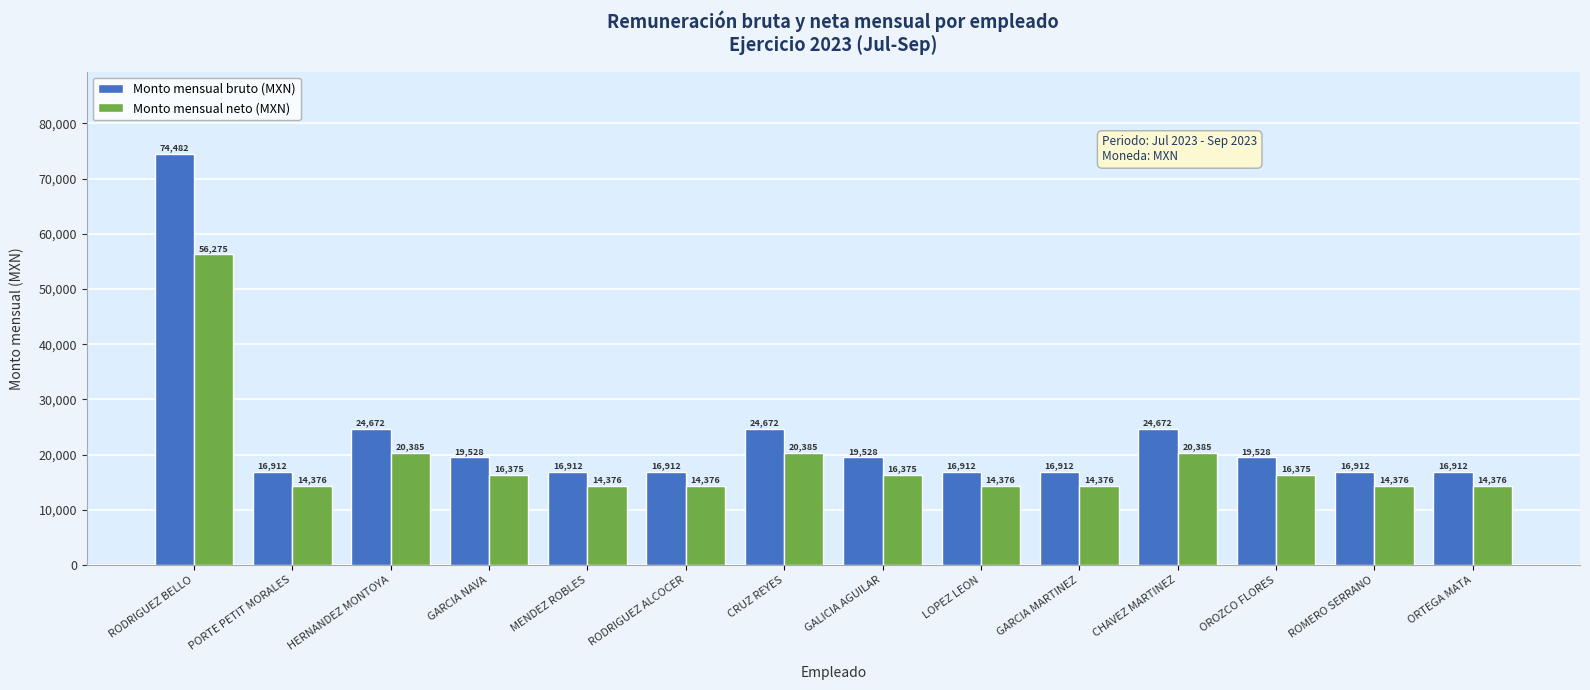

What is the difference between the maximum and minimum values in the Monto mensual neto (MXN) series?

41899